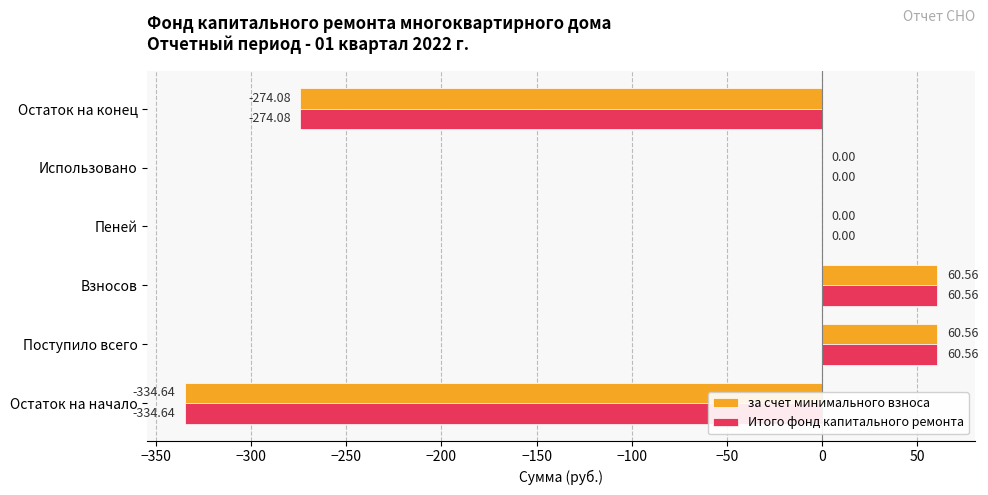

What is the sum of the Итого фонд капитального ремонта values at Поступило всего and Остаток на конец?

-213.5